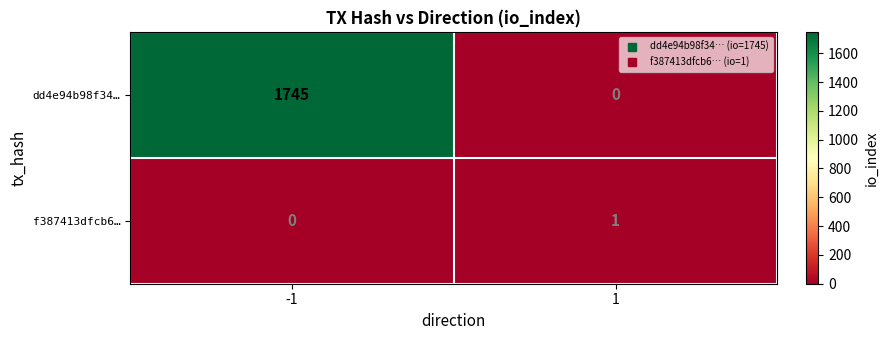

Rank the series by their maximum value, from lowest to highest.

f387413dfcb6…, dd4e94b98f34…